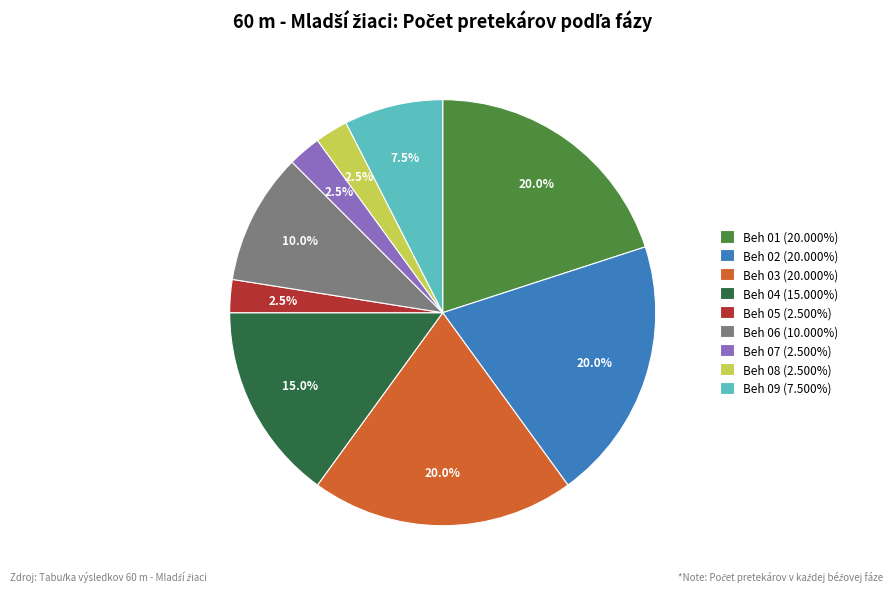

Count the number of slices in the pie.

9